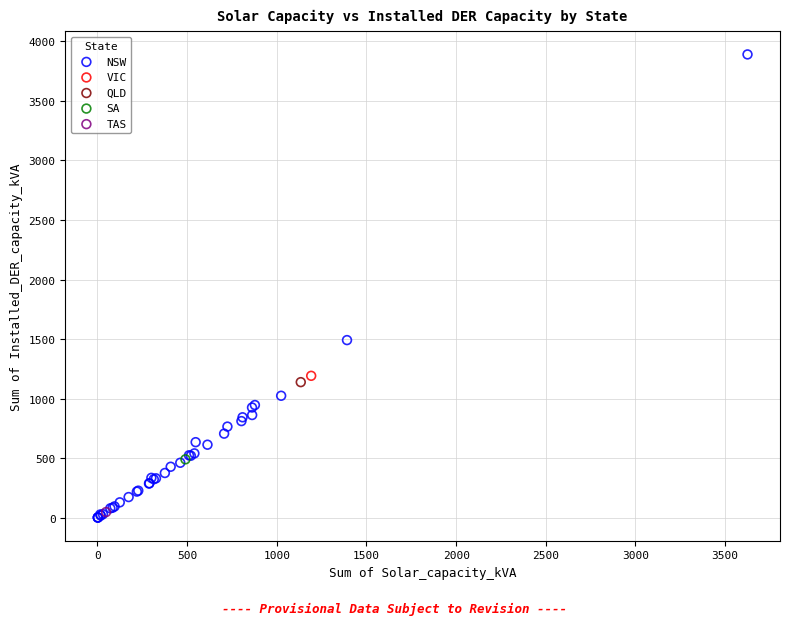

What are all the series names shown in the legend?

NSW, VIC, QLD, SA, TAS